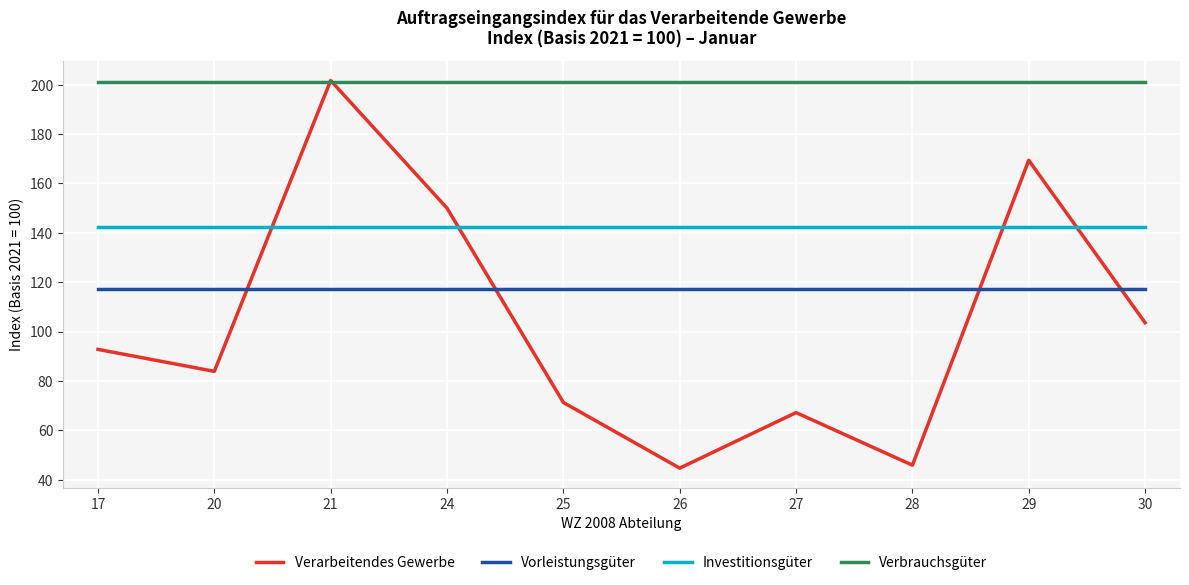

How many intersections are there between Verarbeitendes Gewerbe and Vorleistungsgüter?

4